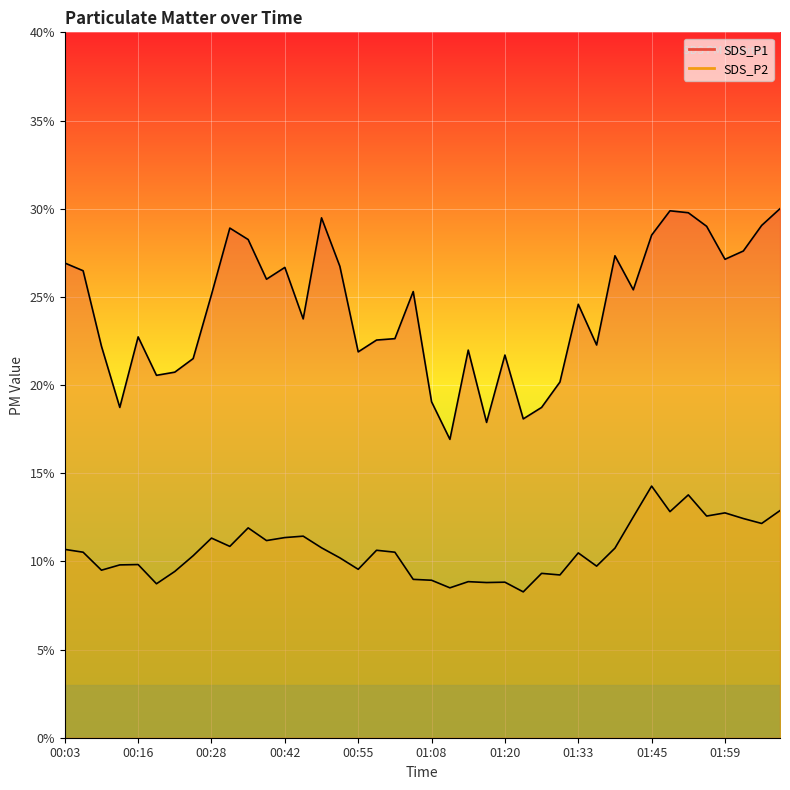

At which category does the chart reach its peak across all series?

02:09